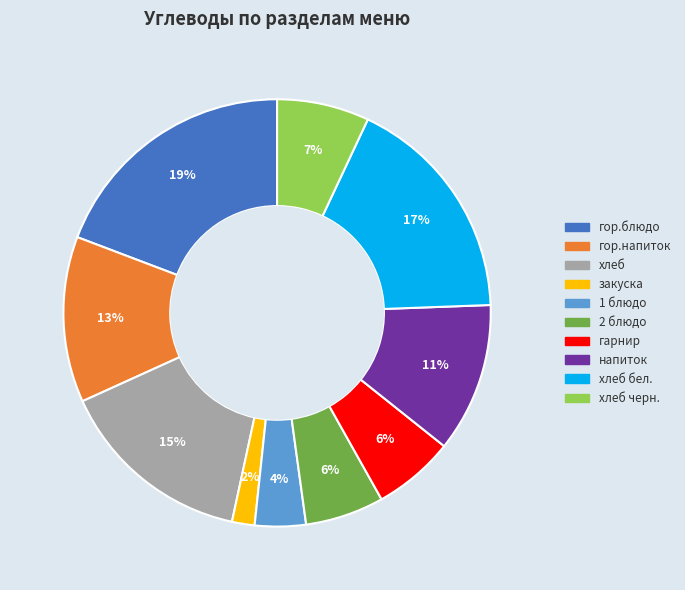

Does any single category account for the majority?

No